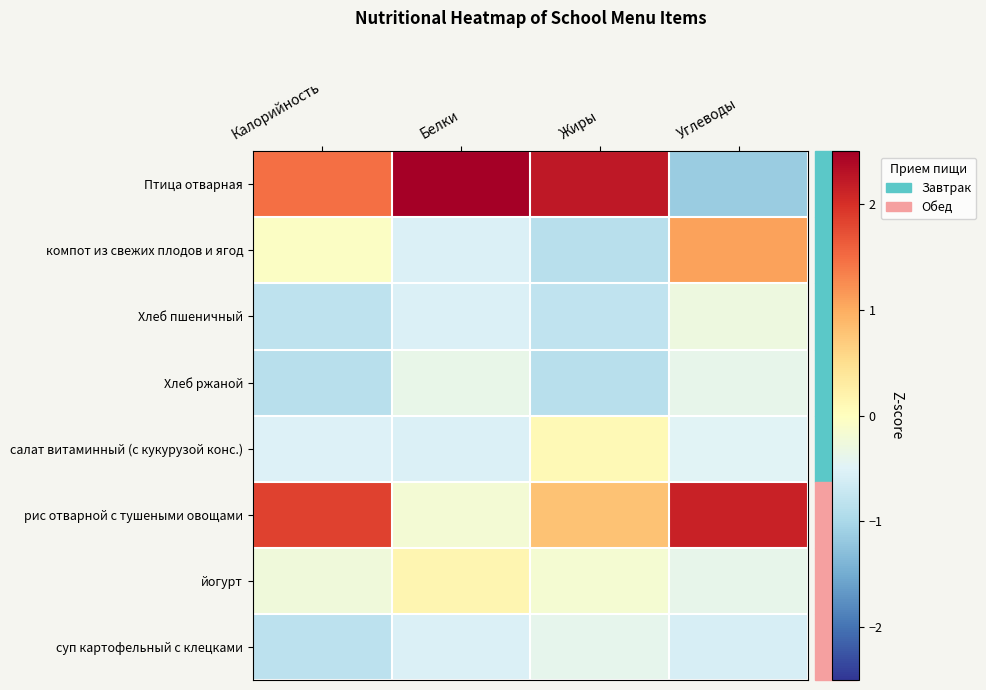

Rank the series at Калорийность from lowest to highest value.

Хлеб ржаной, суп картофельный с клецками, Хлеб пшеничный, салат витаминный (с кукурузой конс.), йогурт, компот из свежих плодов и ягод, Птица отварная, рис отварной с тушеными овощами